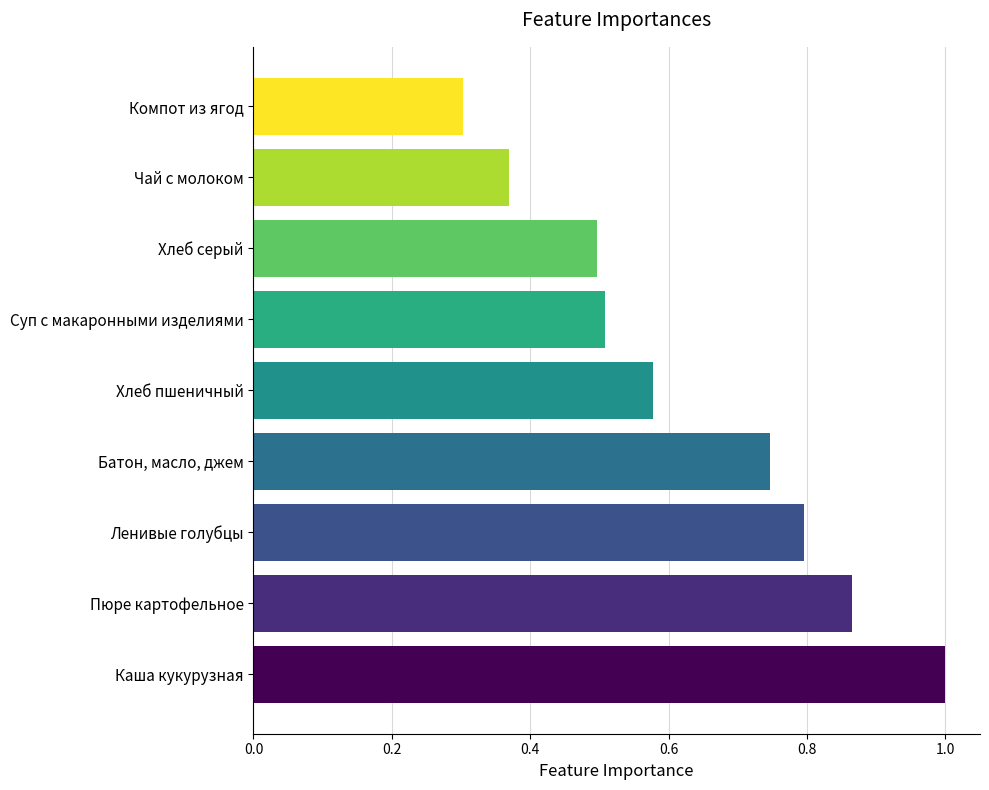

Read the value at Компот из ягод.

0.3